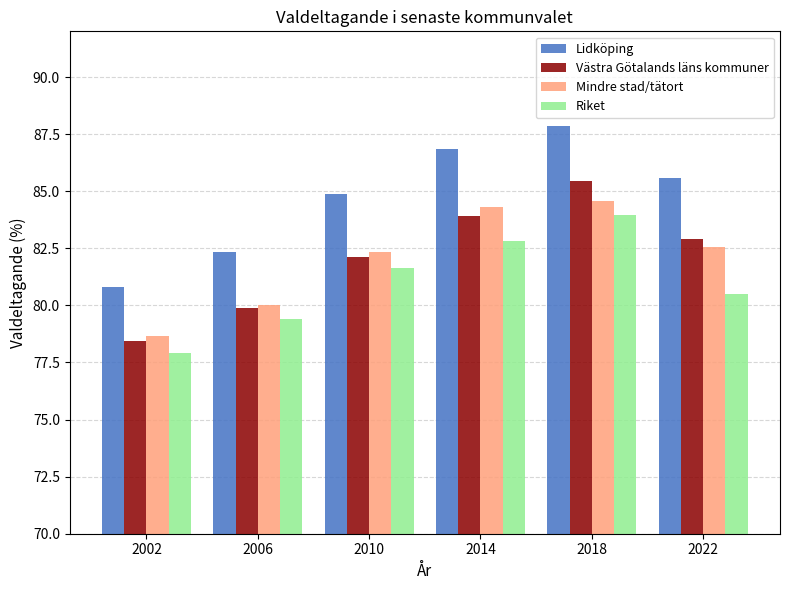

How many bars are there in each group?

4